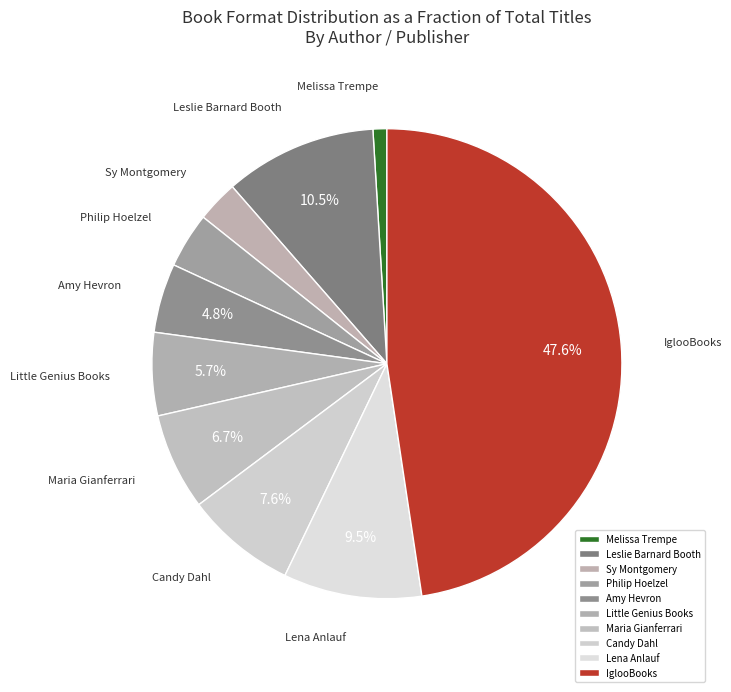

How many slices are in this pie chart?

10